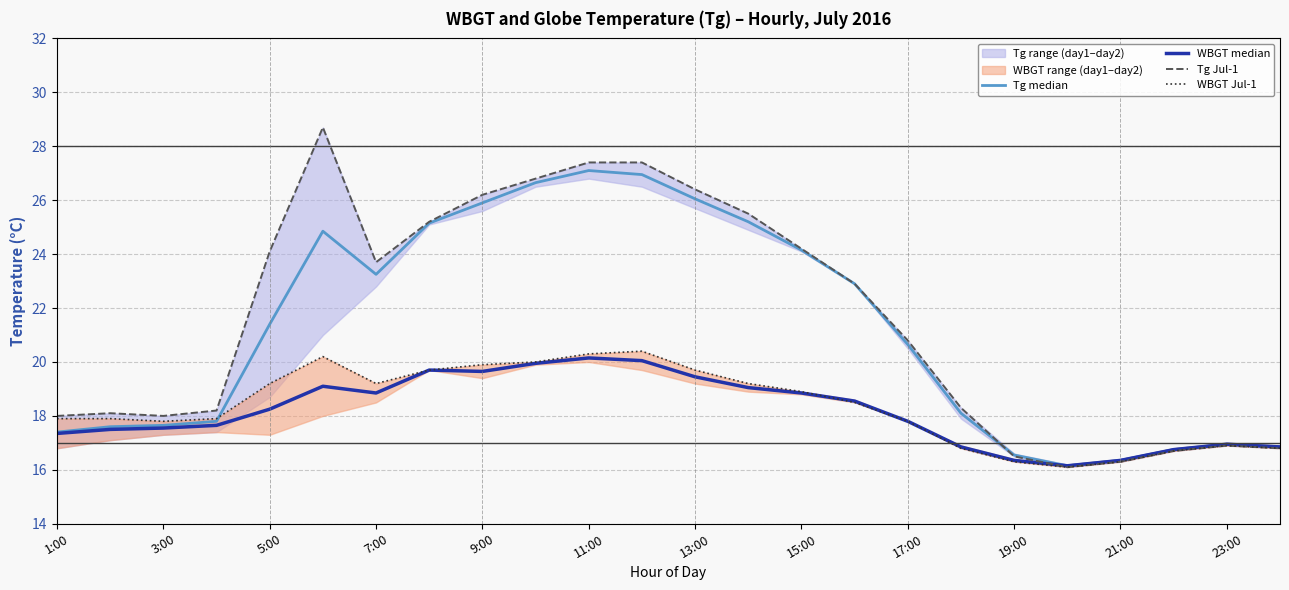

True or false: Tg median and WBGT median cross at least once.

False